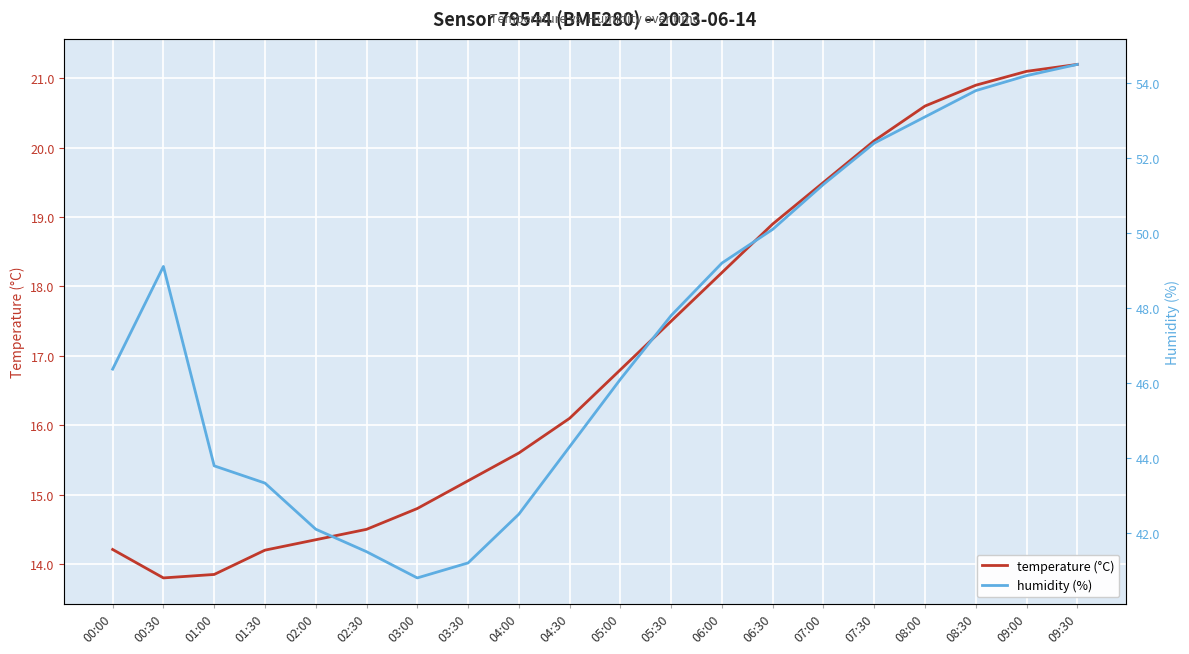

List the series in order of their overall mean, highest first.

humidity (%), temperature (°C)